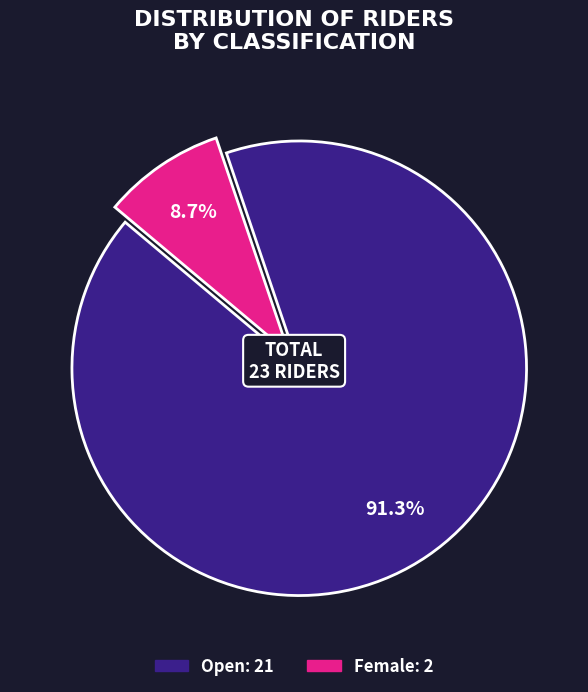

What is the smallest slice in the pie chart?

Female